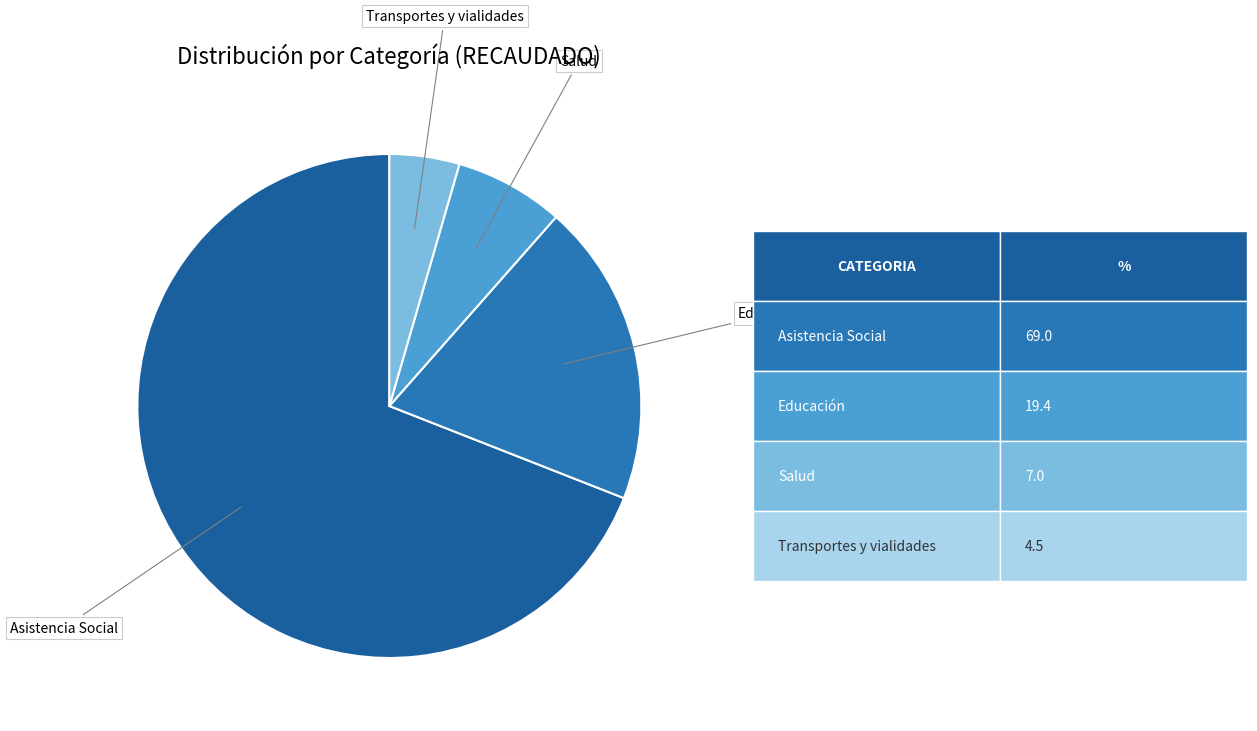

Which category accounts for the majority?

Asistencia Social